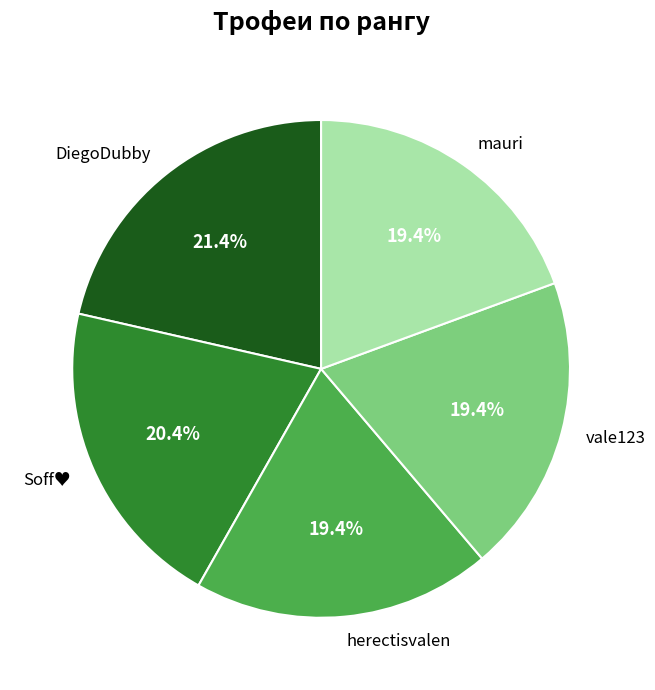

How much of the chart is everything except vale123?

80.6%